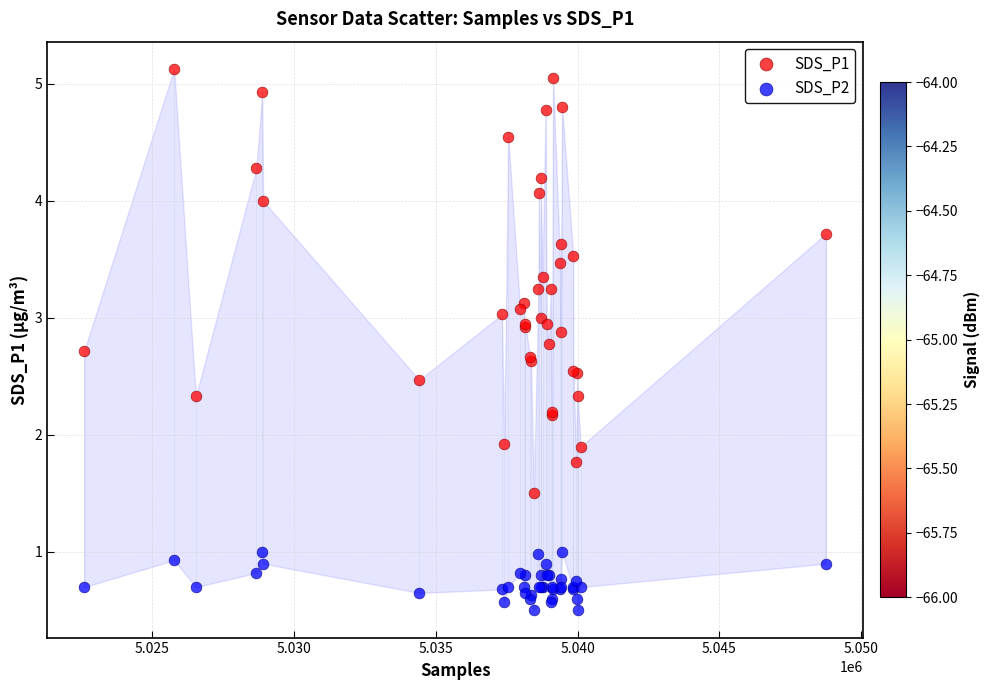

Which series reaches the minimum Y coordinate?

SDS_P2